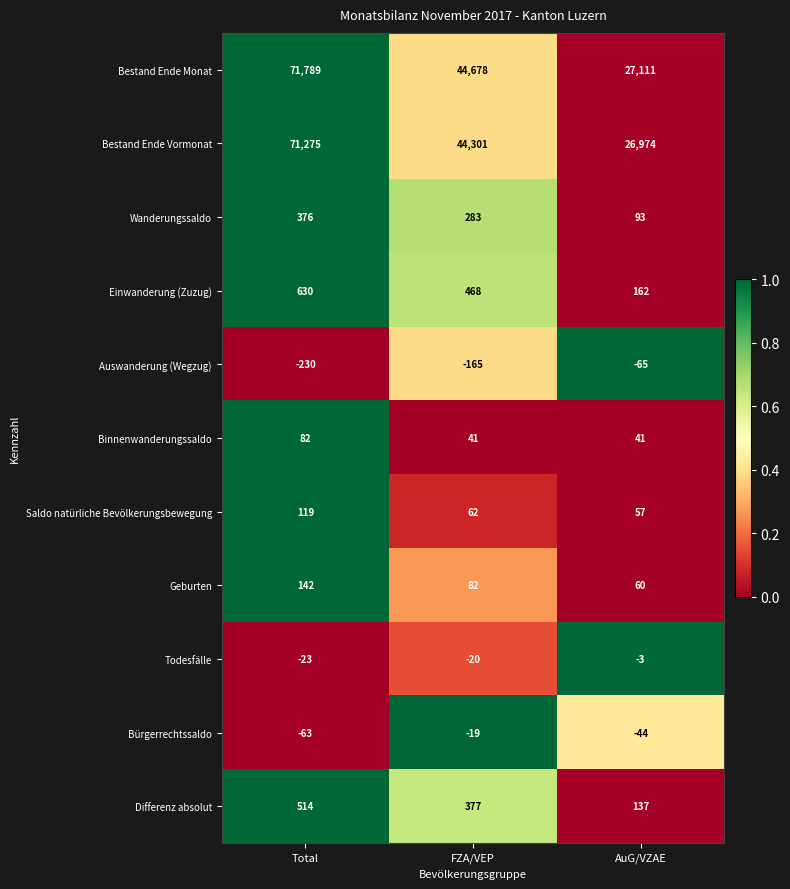

How many distinct data groups are displayed?

11